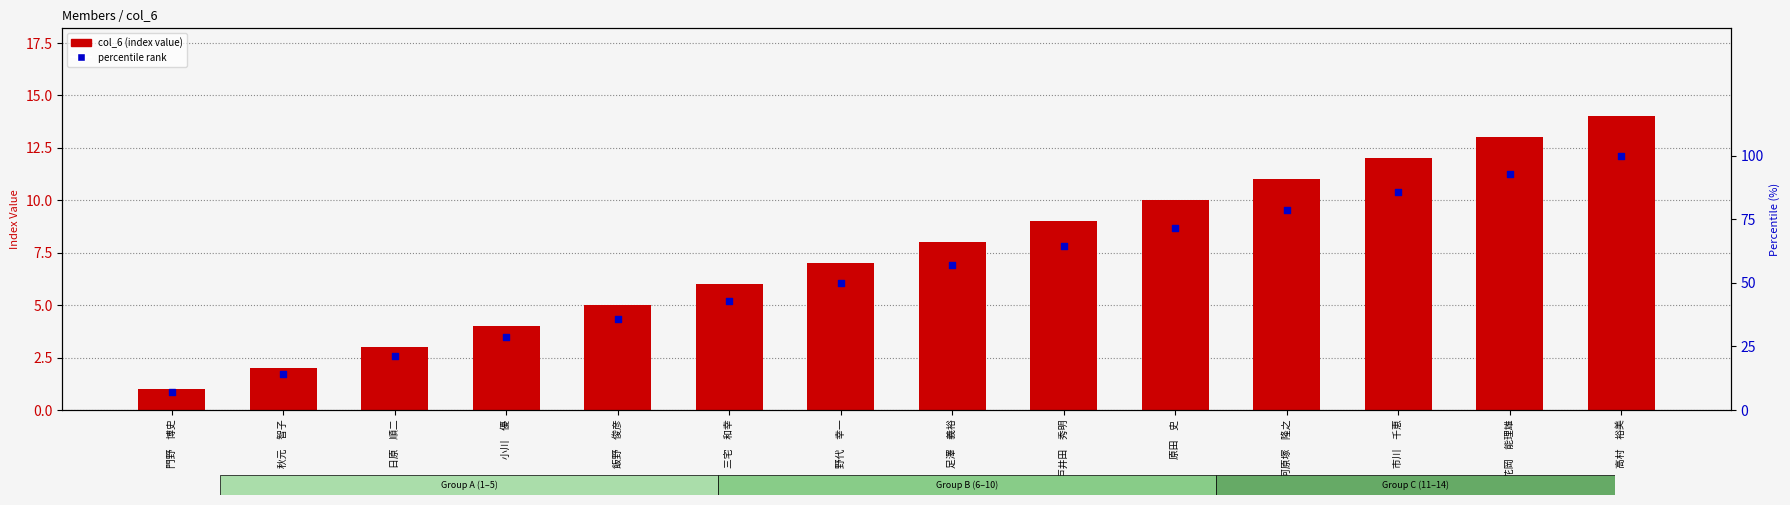

Which series contains the lowest Y value?

col_6 (index value)